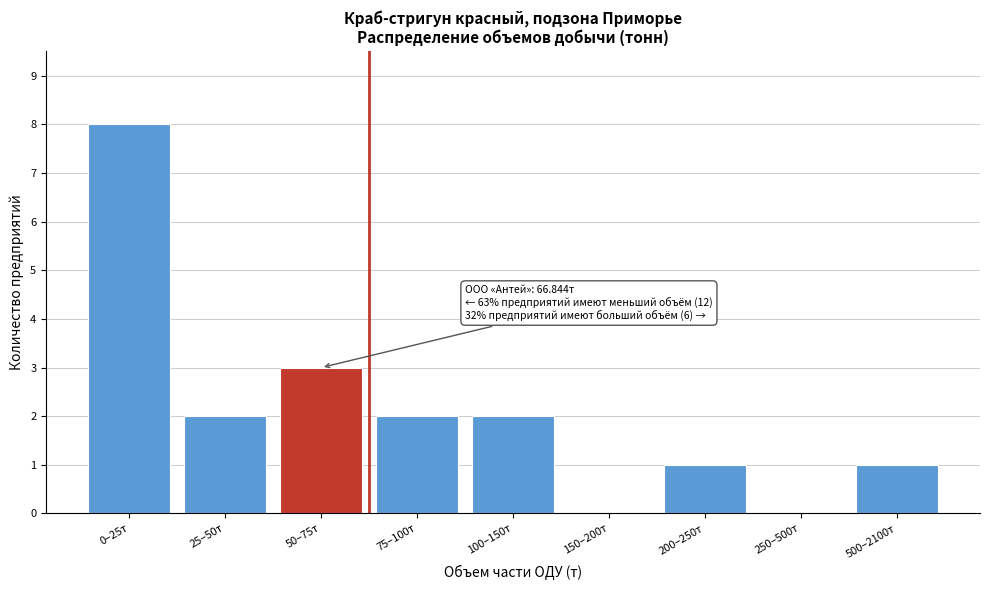

Reading left to right, extract all data points from this chart.

0–25т=8	25–50т=2	50–75т=3	75–100т=2	100–150т=2	150–200т=0	200–250т=1	250–500т=0	500–2100т=1